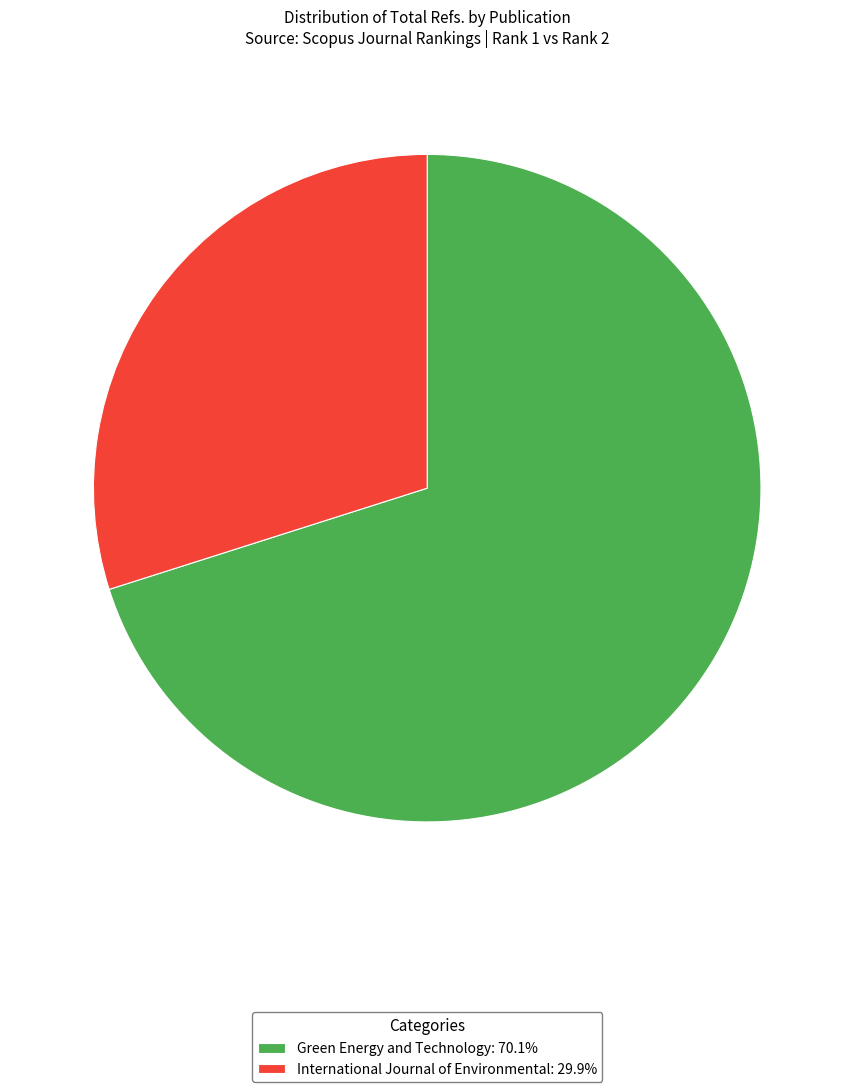

Does Green Energy and Technology: 70.1% represent more than half of the total?

Yes